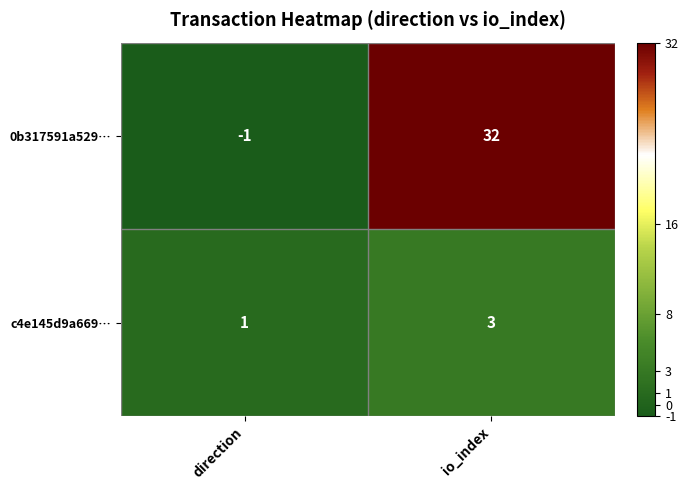

Which category has the highest value in the c4e145d9a669… series?

io_index